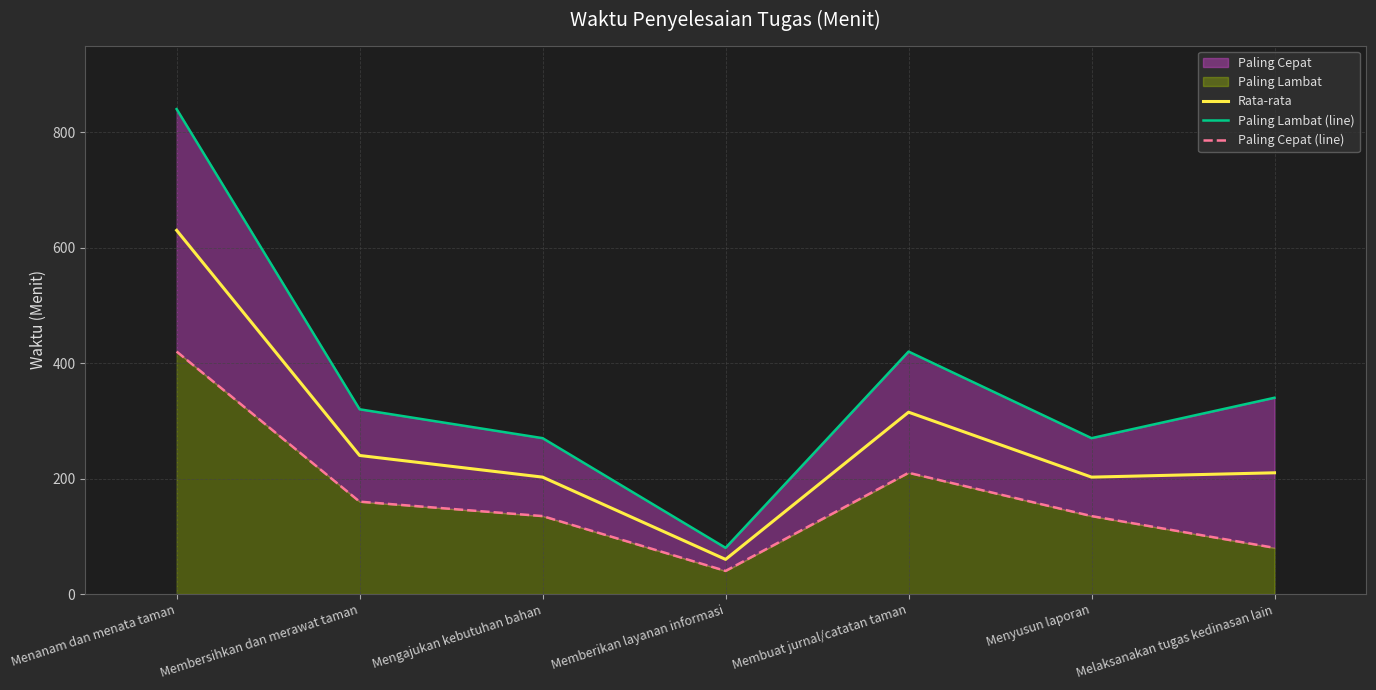

At Menanam dan menata taman, list the series in order from smallest to largest.

Paling Cepat (line), Rata-rata, Paling Lambat (line)